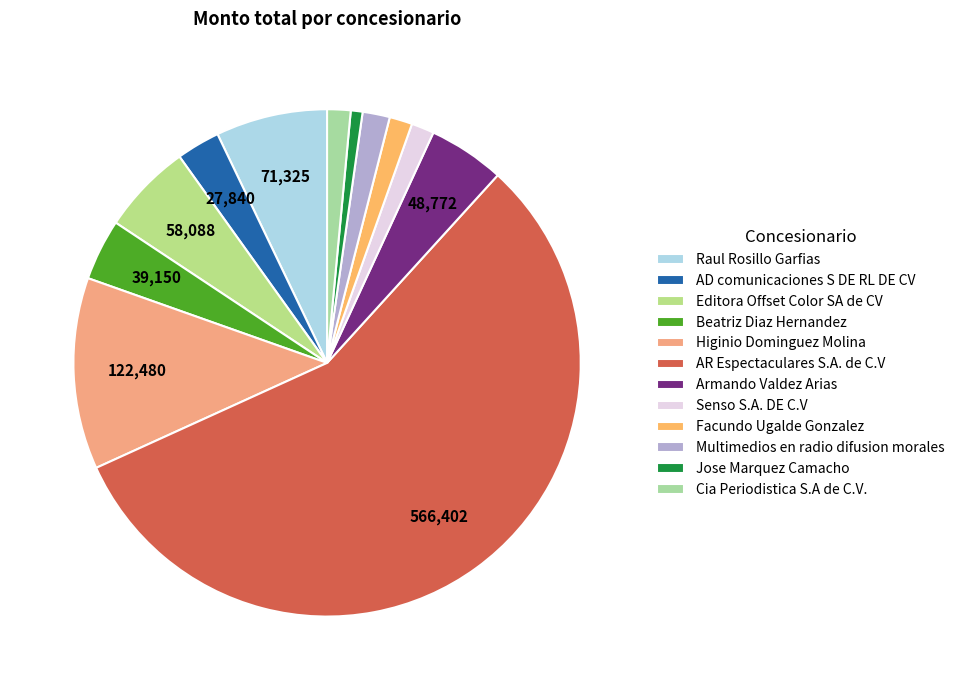

Is it true that AD comunicaciones S DE RL DE CV is 12% of the pie?

False